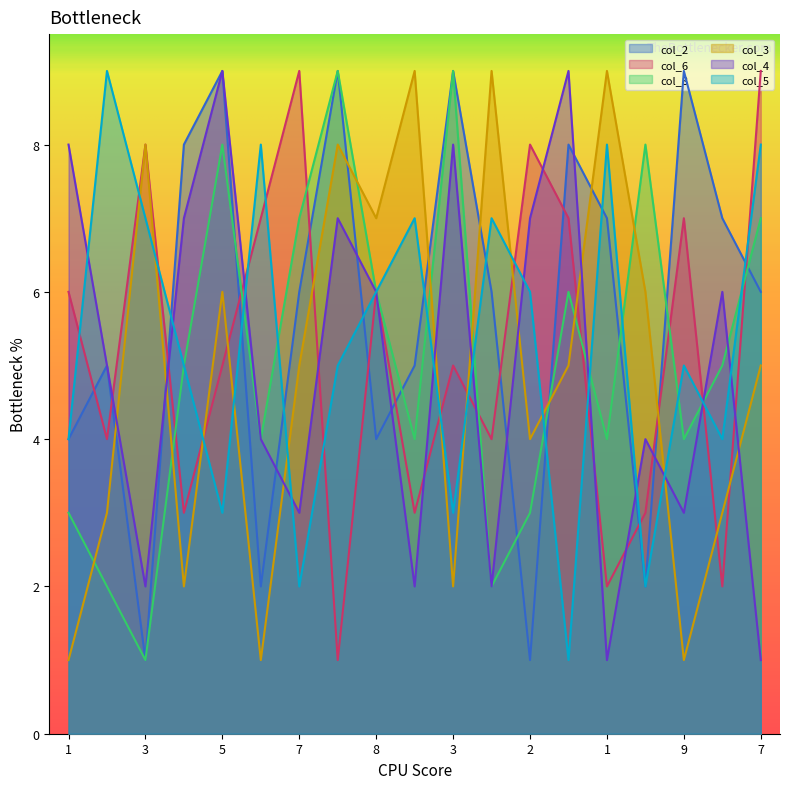

How many col_3 values are between 2 and 8?

13